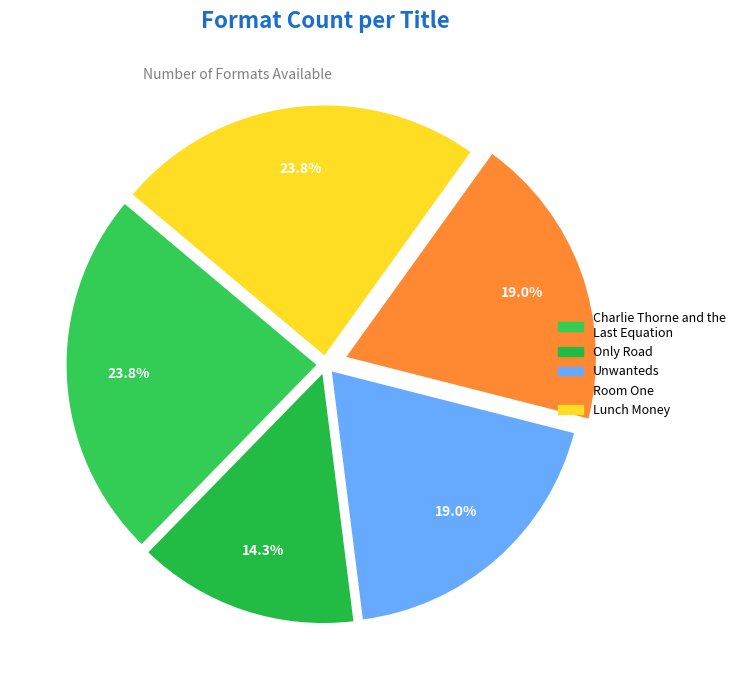

Rank the categories by value from lowest to highest.

Only Road, Unwanteds, Room One, Charlie Thorne and the Last Equation, Lunch Money